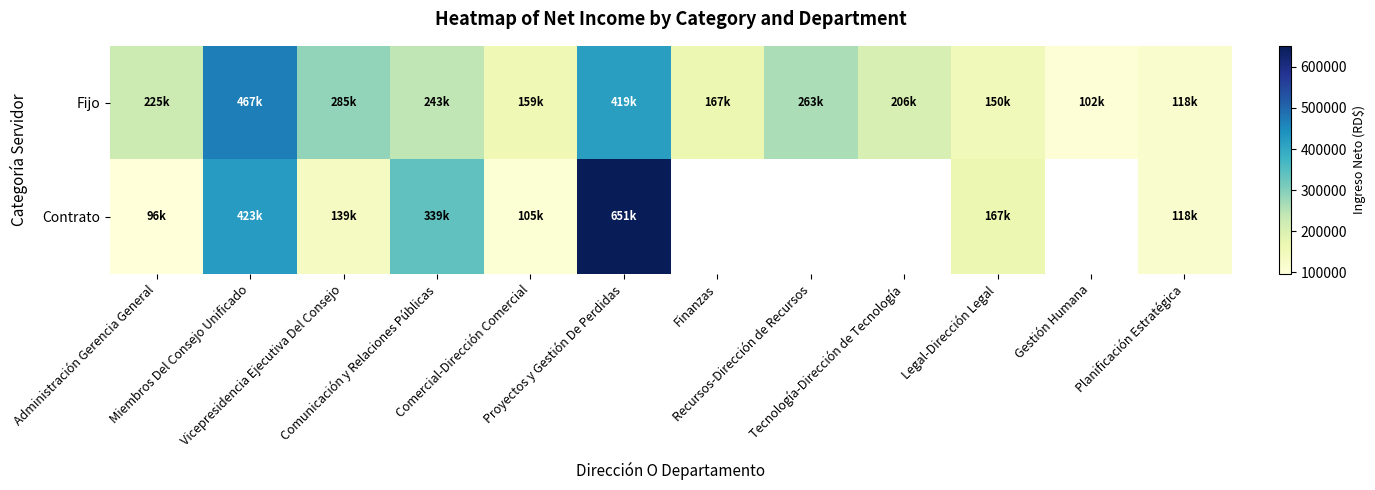

At which label does Contrato reach its peak?

Proyectos y Gestión De Perdidas